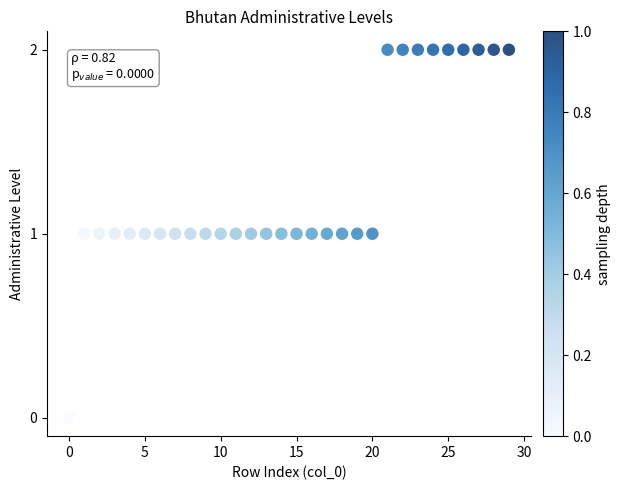

How many points are shown in the scatter plot?

30